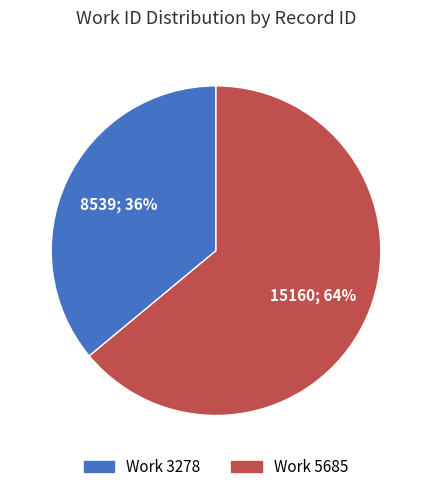

True or false: Work 5685 accounts for 64% of the total.

True